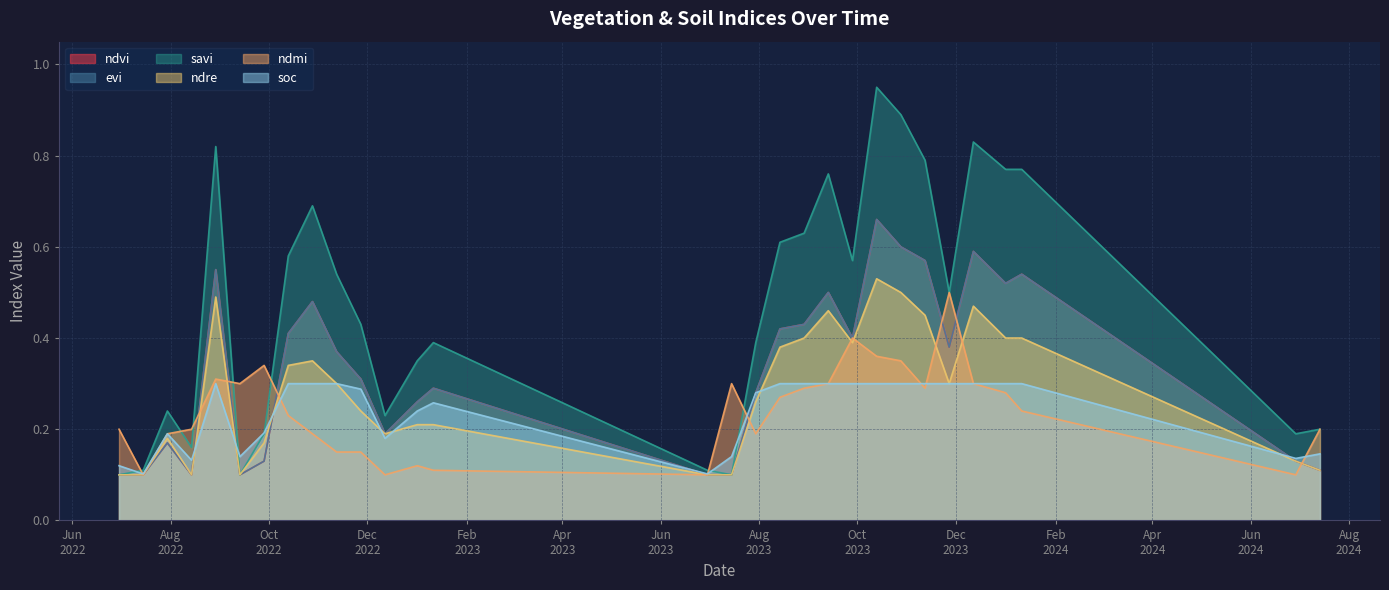

Where is the first local minimum for ndvi?

14-08-2022